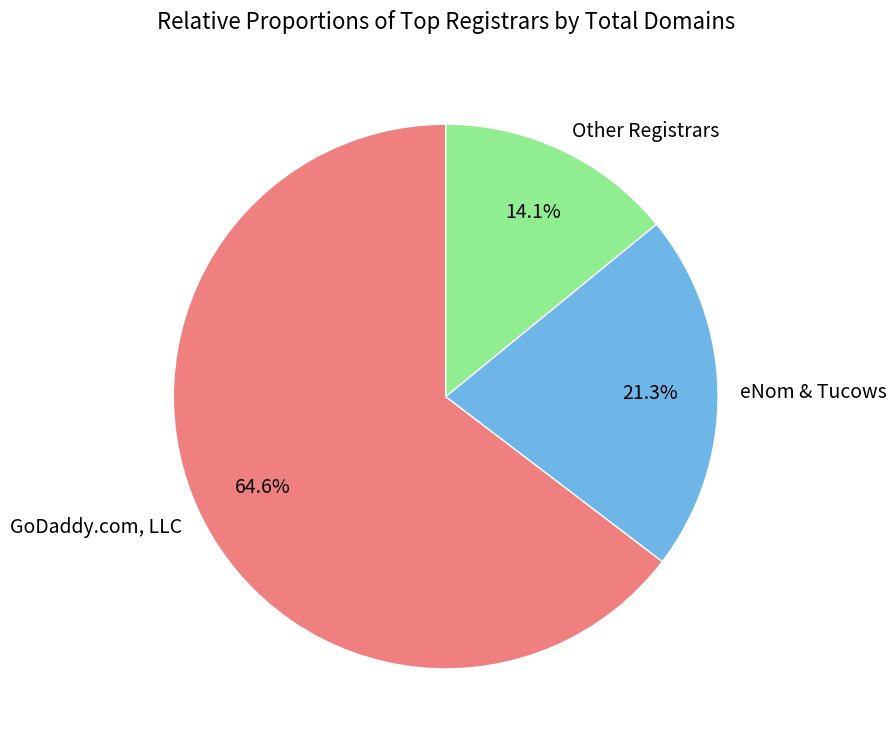

Which category has the smallest portion of the pie?

Other Registrars